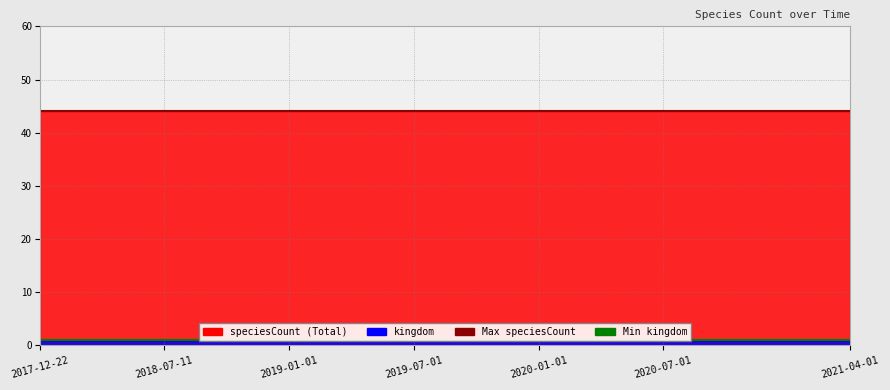

What is the spread (max minus min) of values at 2020-10-01?

43